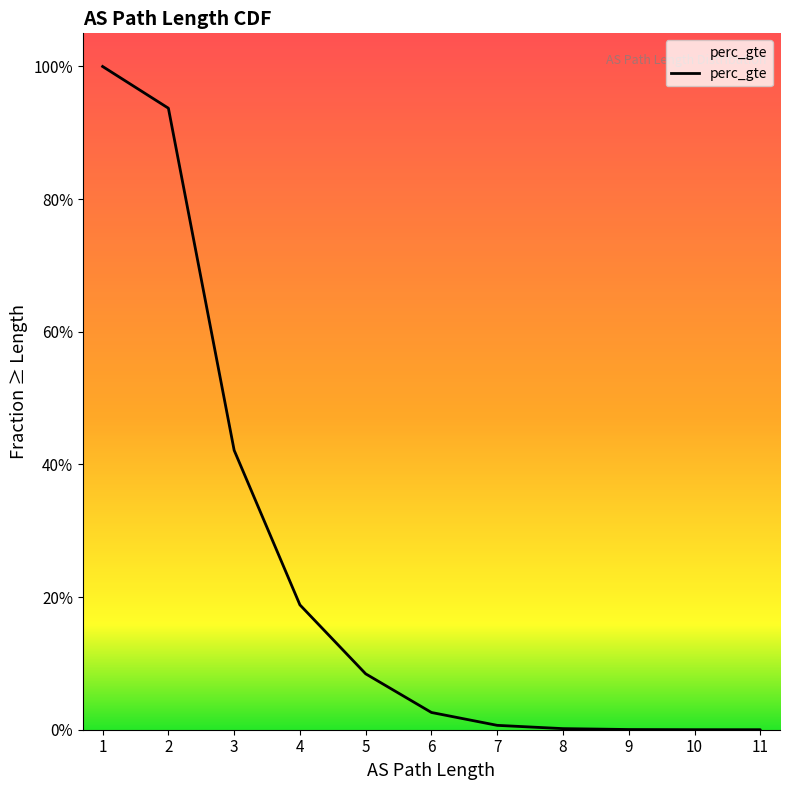

How many values exceed 0?

11